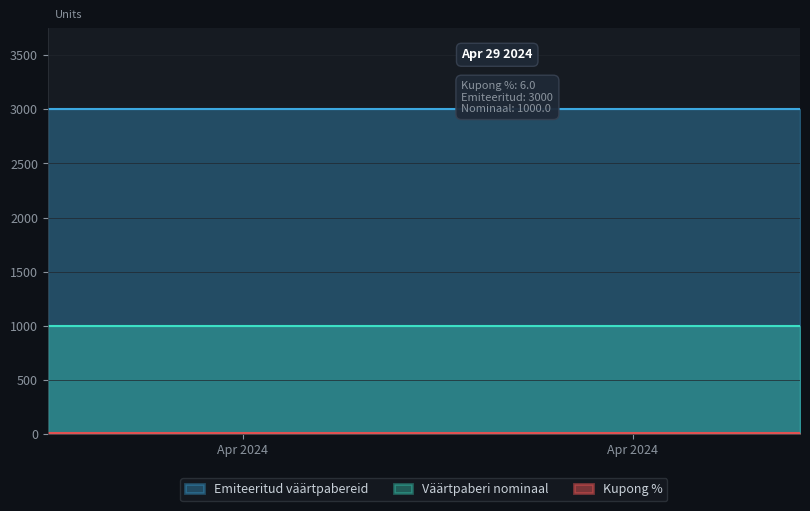

True or false: Väärtpaberi nominaal and Emiteeritud väärtpabereid intersect in this chart.

False